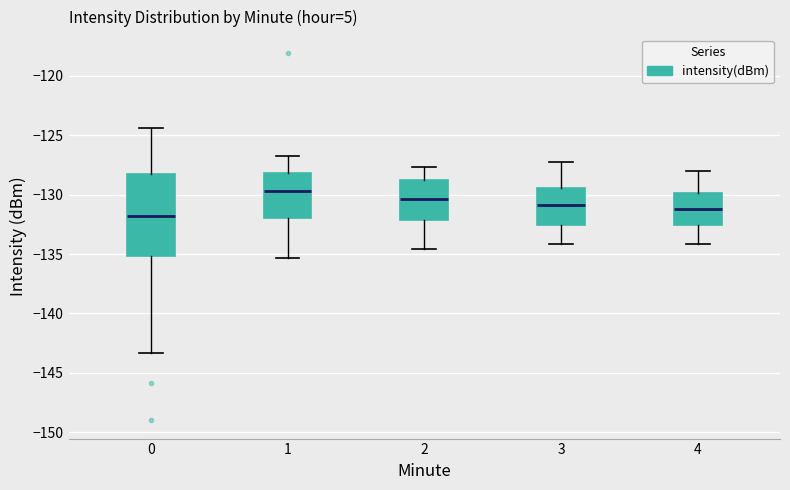

Which box is the tallest, from its lower edge to its upper edge?

0